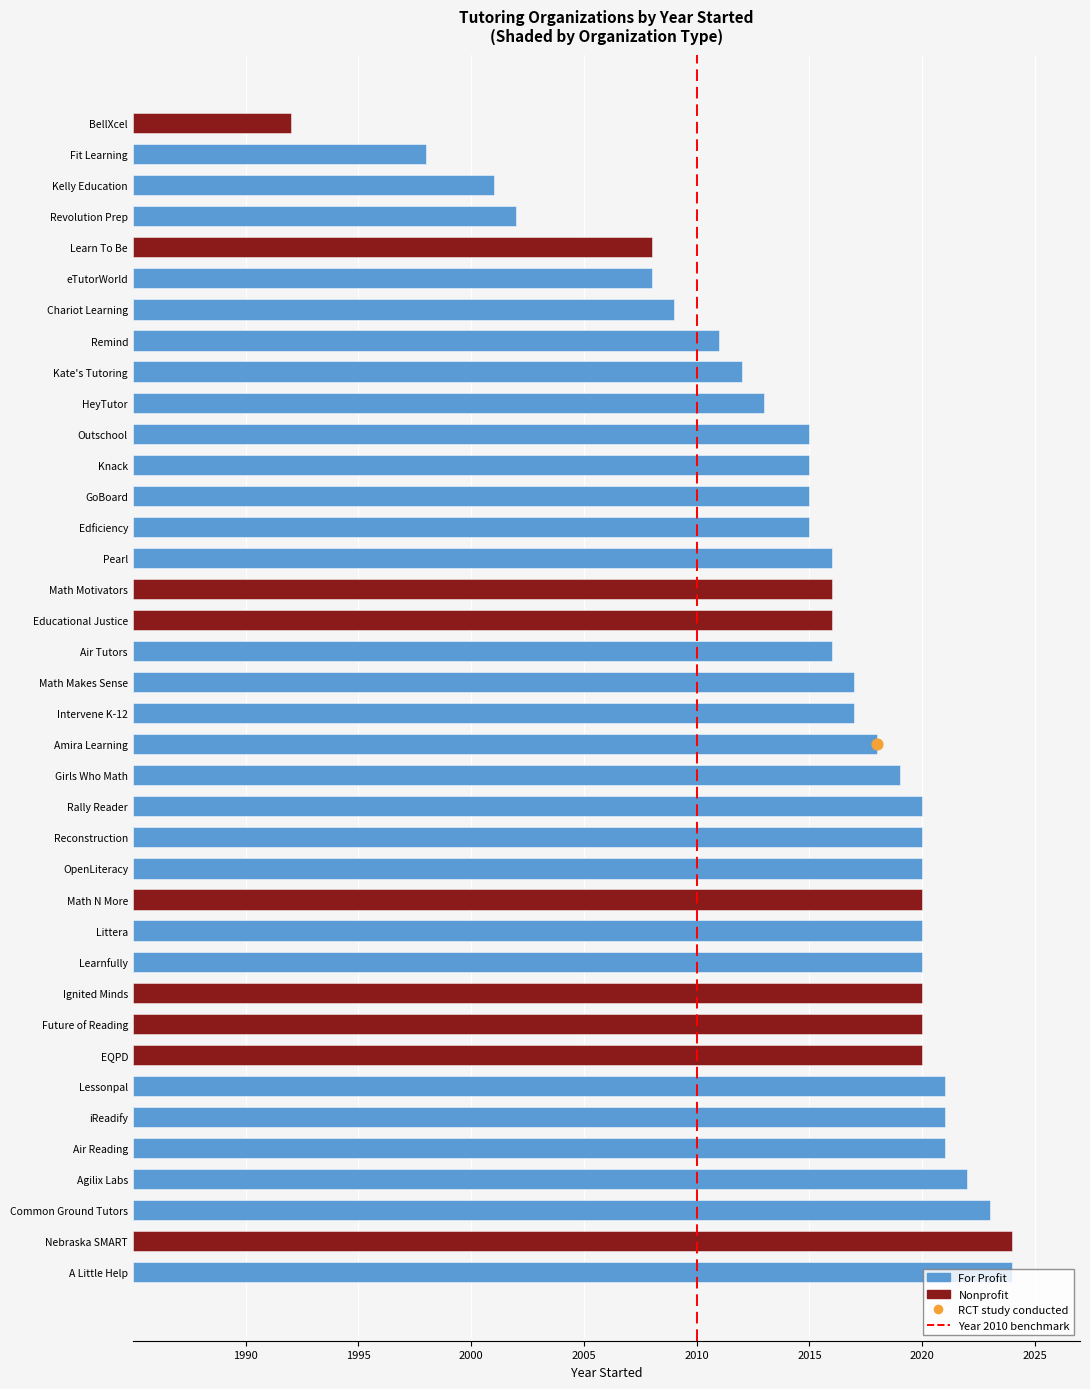

What is the change in value from 1990 to 1995?

+1